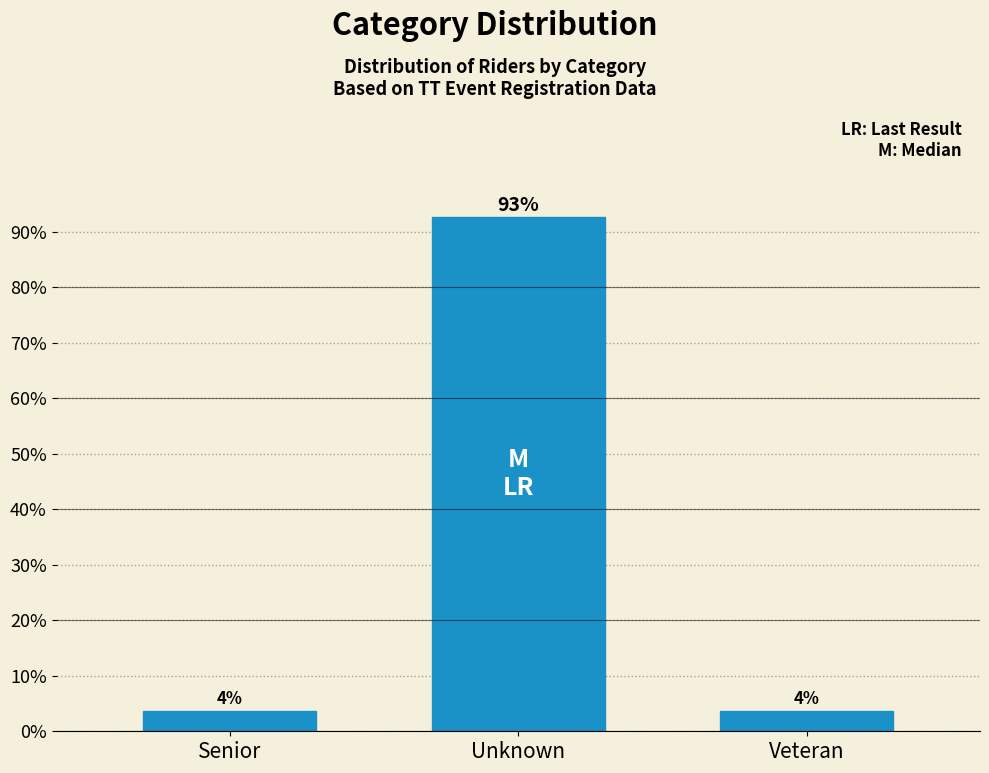

How many bars are there in total?

3